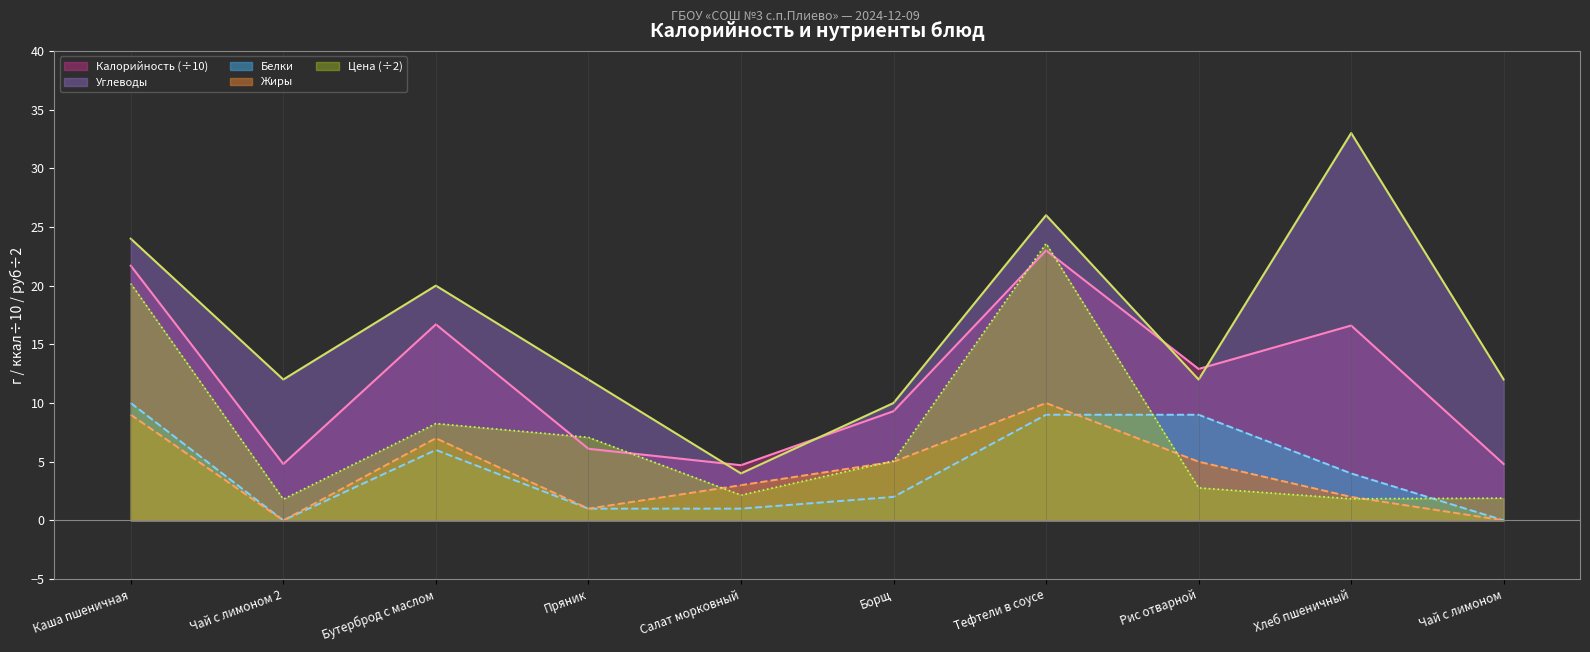

How many lines are shown in the chart?

5